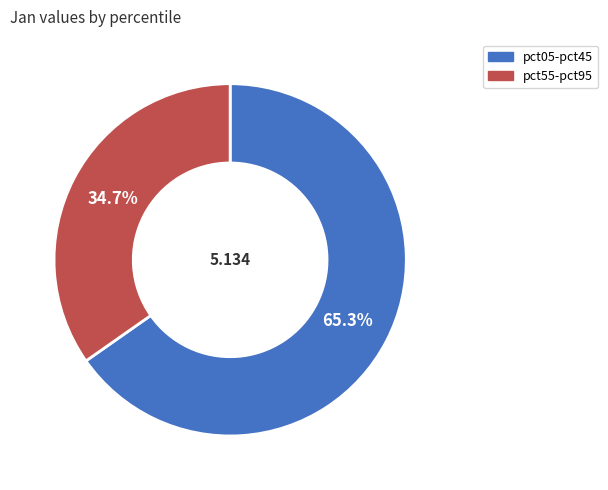

How many segments does this pie chart have?

2